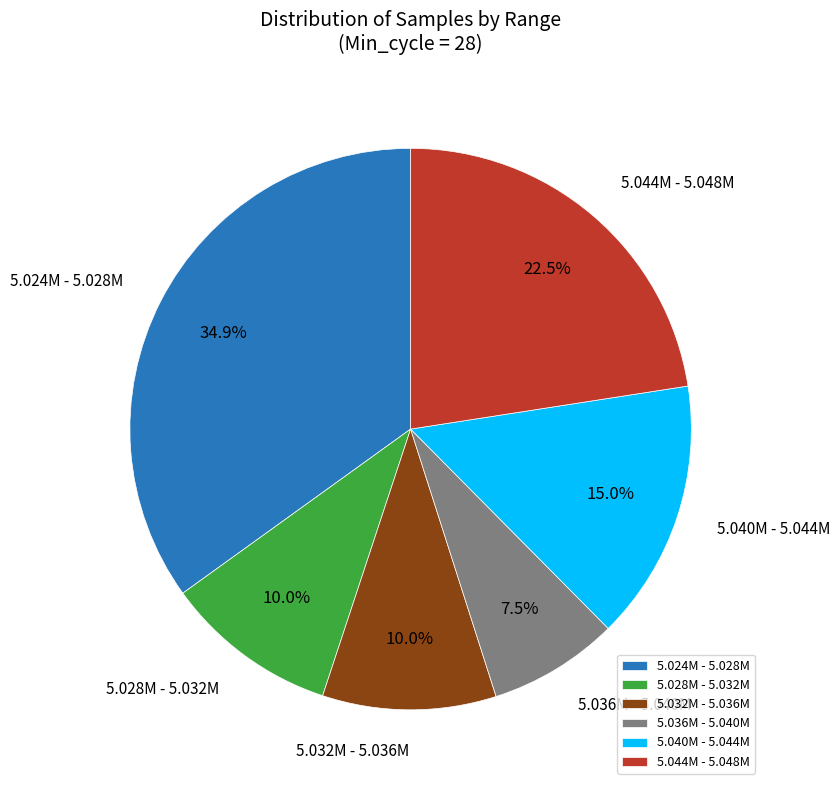

What is the smallest slice in the pie chart?

5.036M - 5.040M